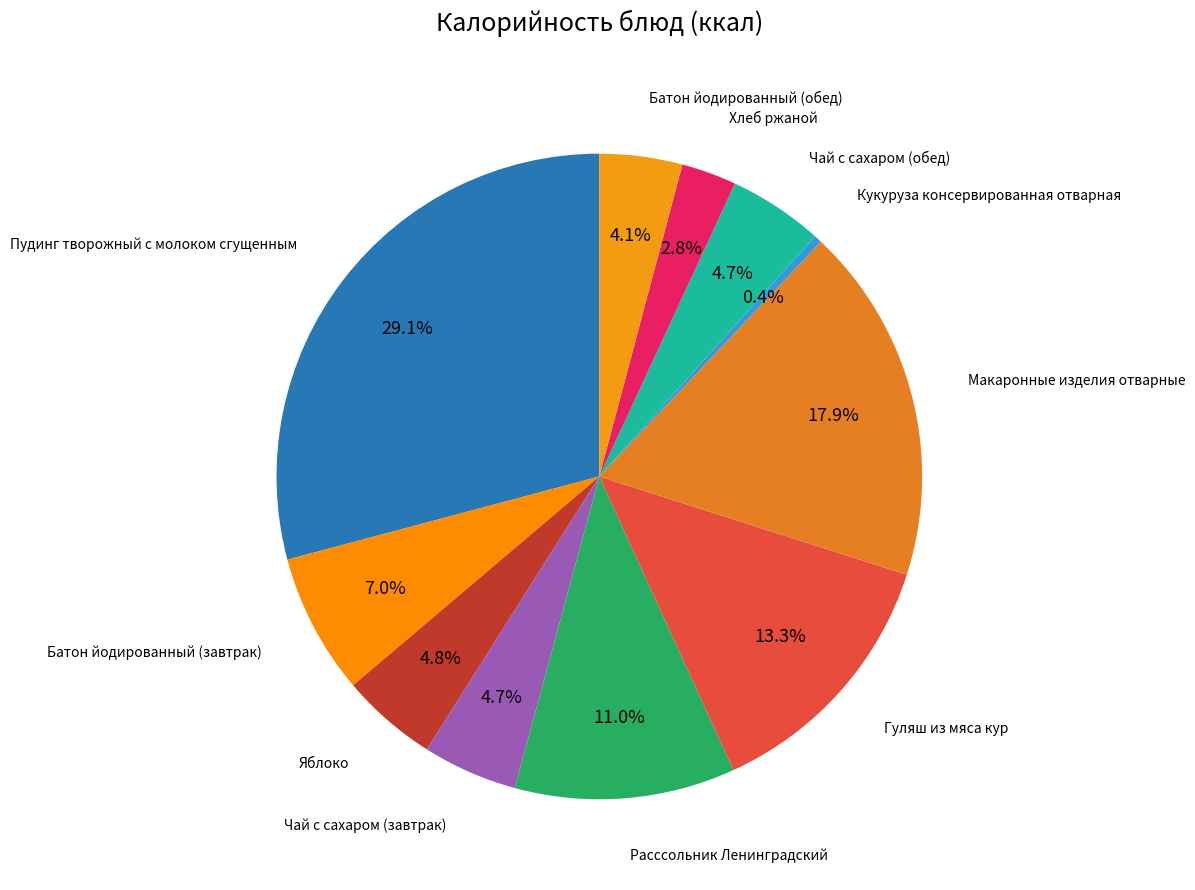

To the nearest percent, what is the difference between the Кукуруза консервированная отварная and Батон йодированный (завтрак) slice percentages?

7%